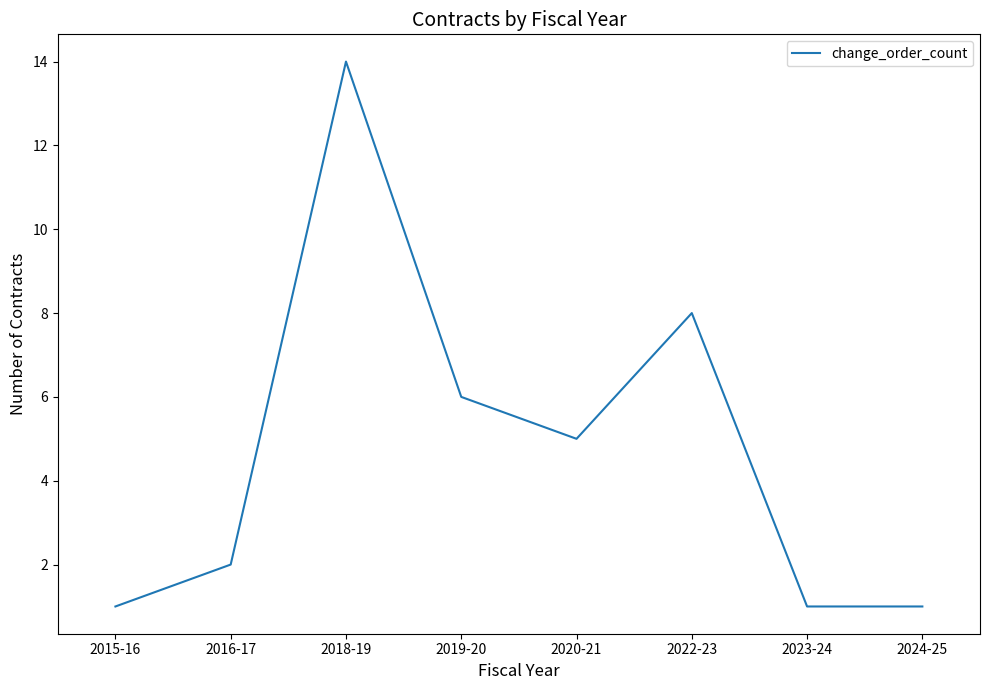

Between 2020-21 and 2015-16, which is larger?

2020-21